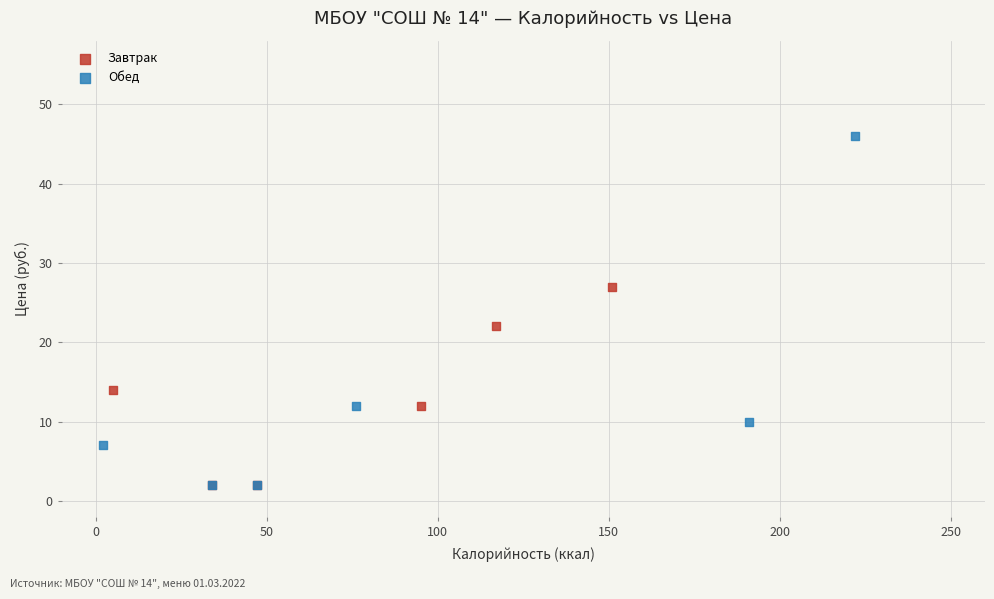

What are all the series names shown in the legend?

Завтрак, Обед